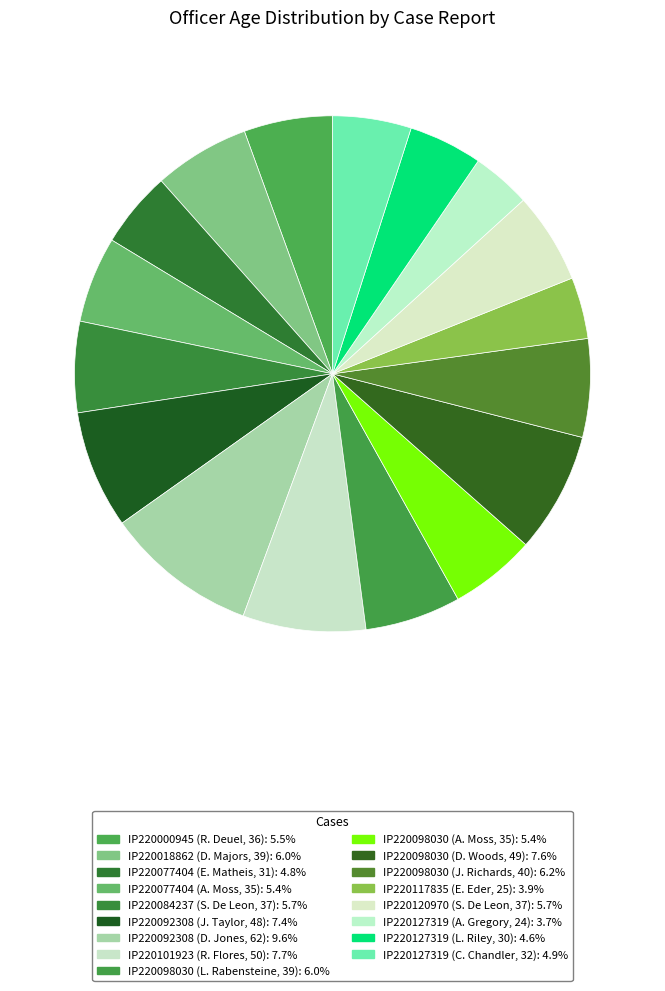

What is the change in value from IP220077404 (A. Moss, 35) to IP220092308 (J. Taylor, 48)?

+13